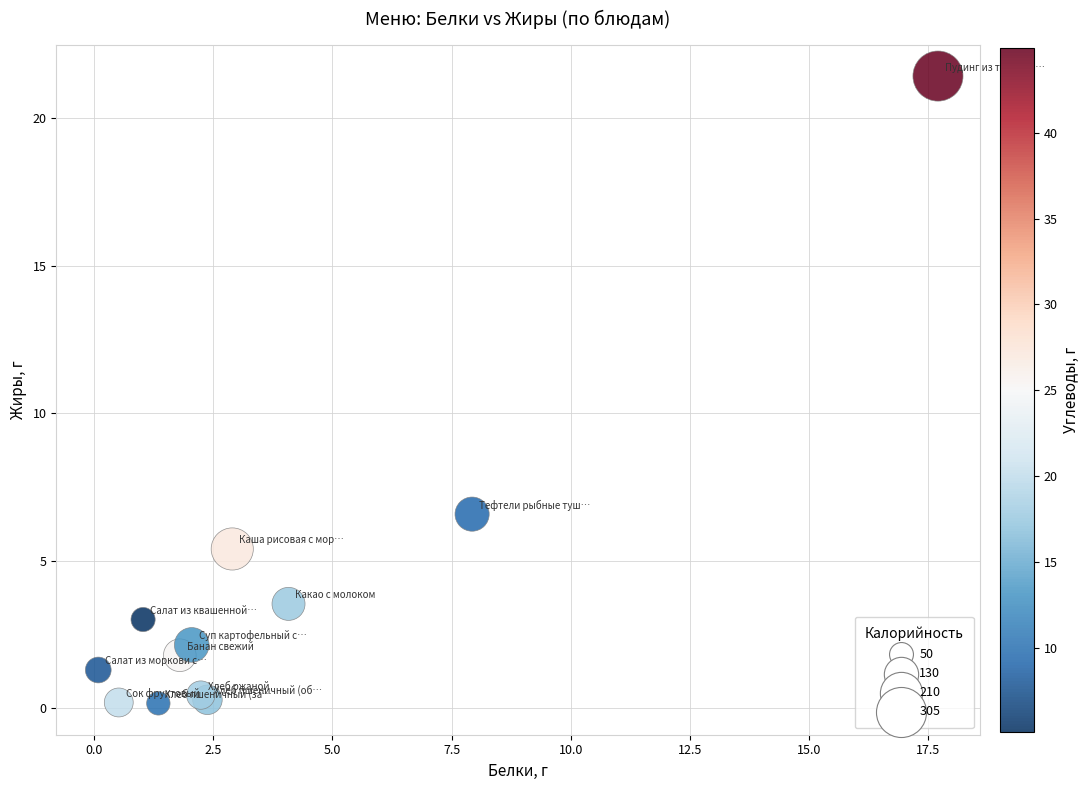

What Y value in the scatter plot is closest to 10?

6.6